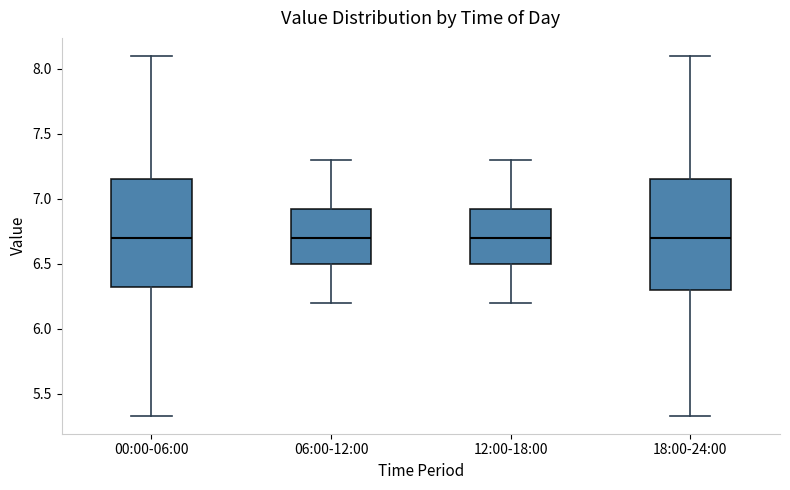

Reading left to right, read every box against the y-axis: the position of its median line, the range the box covers, and the ends of its whiskers. The values are not printed on the chart, so give them approximately, as read against the axis.

00:00-06:00: median 6.70, box 6.30 to 7.15, whiskers 5.35 to 8.10
06:00-12:00: median 6.70, box 6.50 to 6.95, whiskers 6.20 to 7.30
12:00-18:00: median 6.70, box 6.50 to 6.95, whiskers 6.20 to 7.30
18:00-24:00: median 6.70, box 6.30 to 7.15, whiskers 5.35 to 8.10